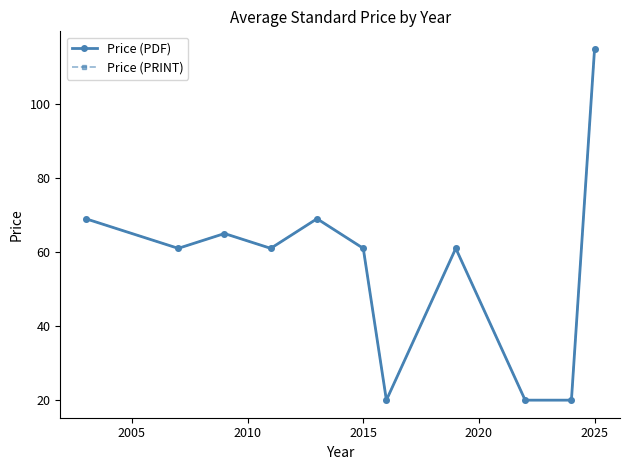

Does the chart have visible grid lines?

No